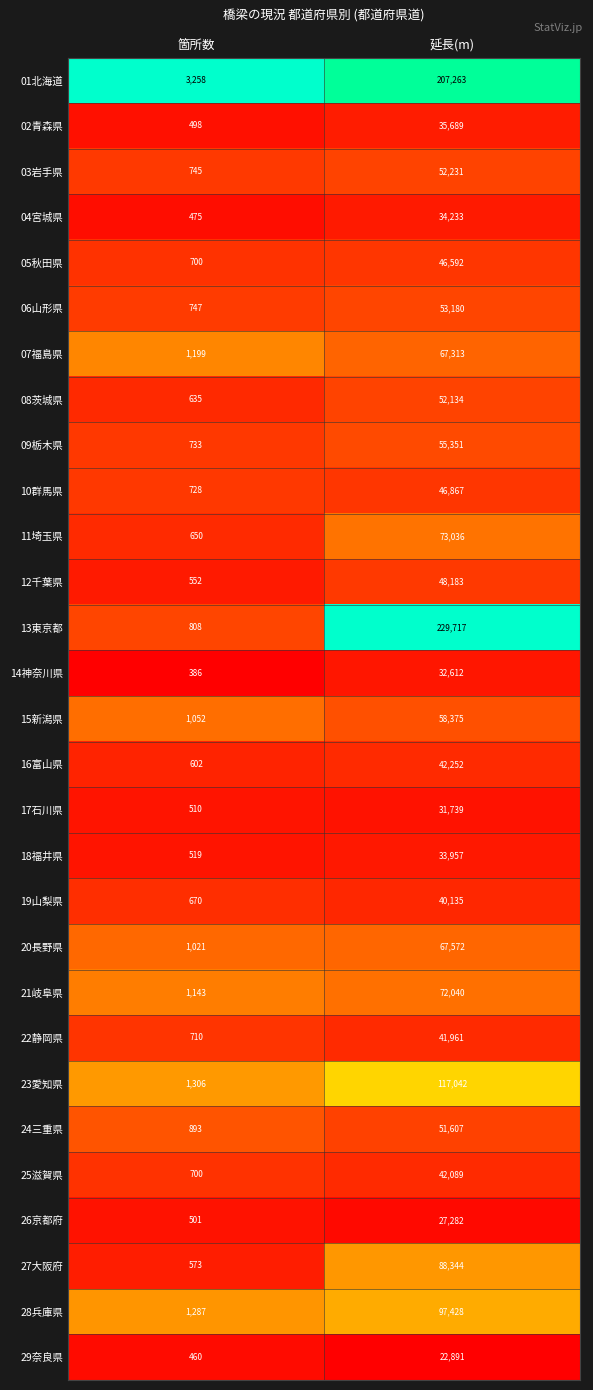

At which label is 08茨城県 closest to 26384?

箇所数